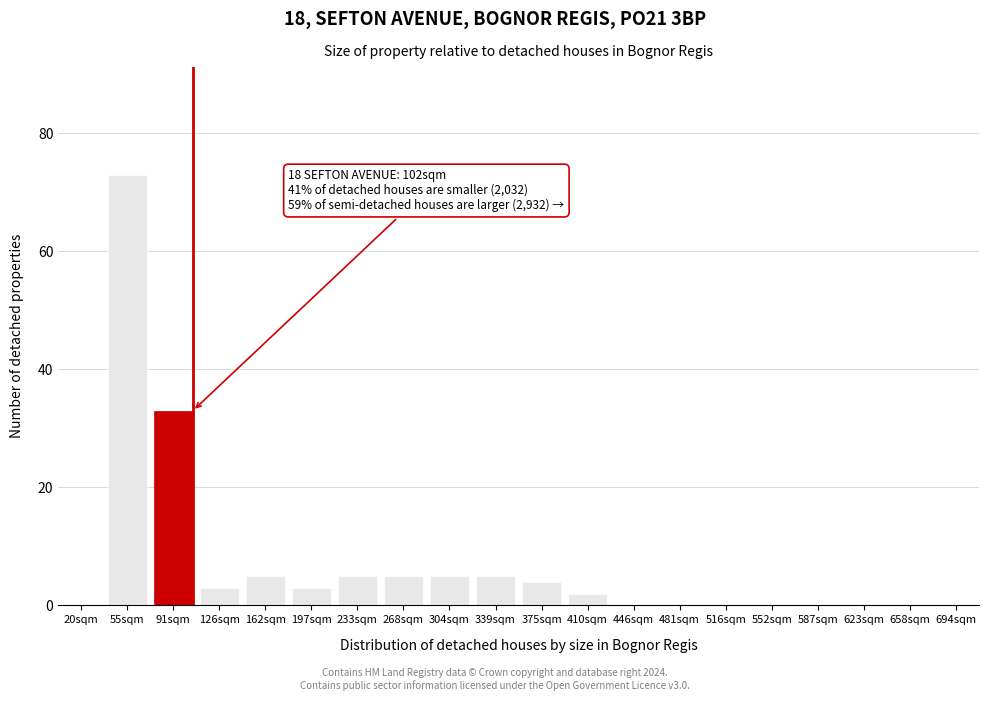

Reading right to left, transcribe all the data shown in this chart.

694sqm=0	658sqm=0	623sqm=0	587sqm=0	552sqm=0	516sqm=0	481sqm=0	446sqm=0	410sqm=2	375sqm=4	339sqm=5	304sqm=5	268sqm=5	233sqm=5	197sqm=3	162sqm=5	126sqm=3	91sqm=33	55sqm=73	20sqm=0